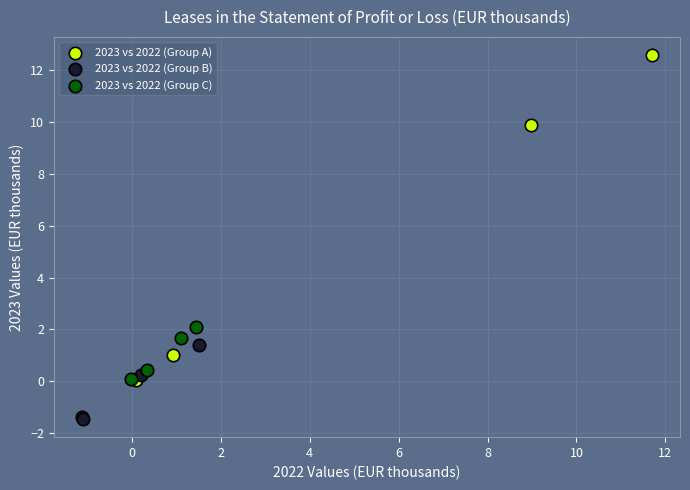

What are all the series names shown in the legend?

2023 vs 2022 (Group A), 2023 vs 2022 (Group B), 2023 vs 2022 (Group C)